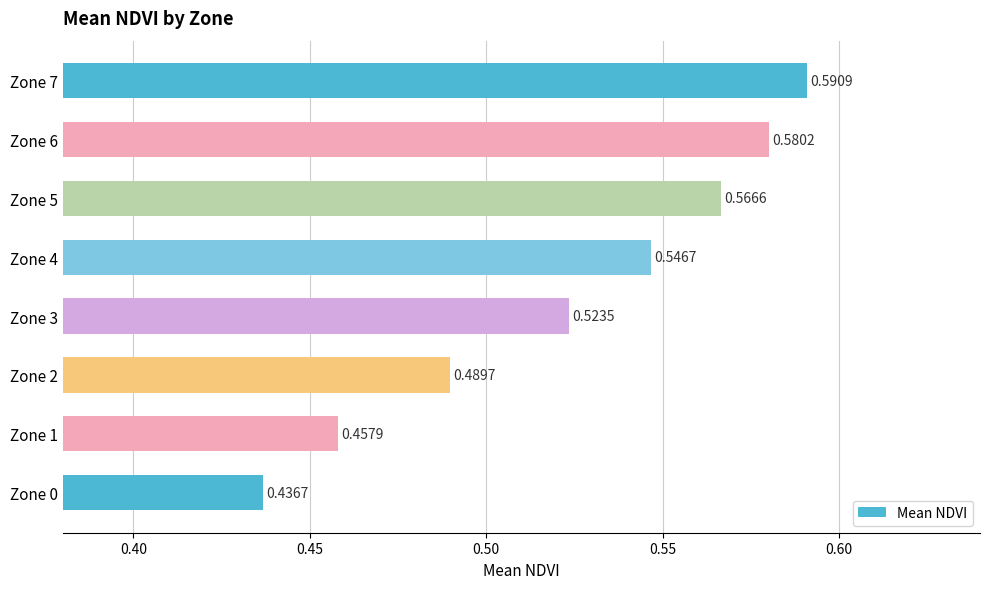

List the labels in order of value, largest first.

Zone 7, Zone 6, Zone 5, Zone 4, Zone 3, Zone 2, Zone 1, Zone 0